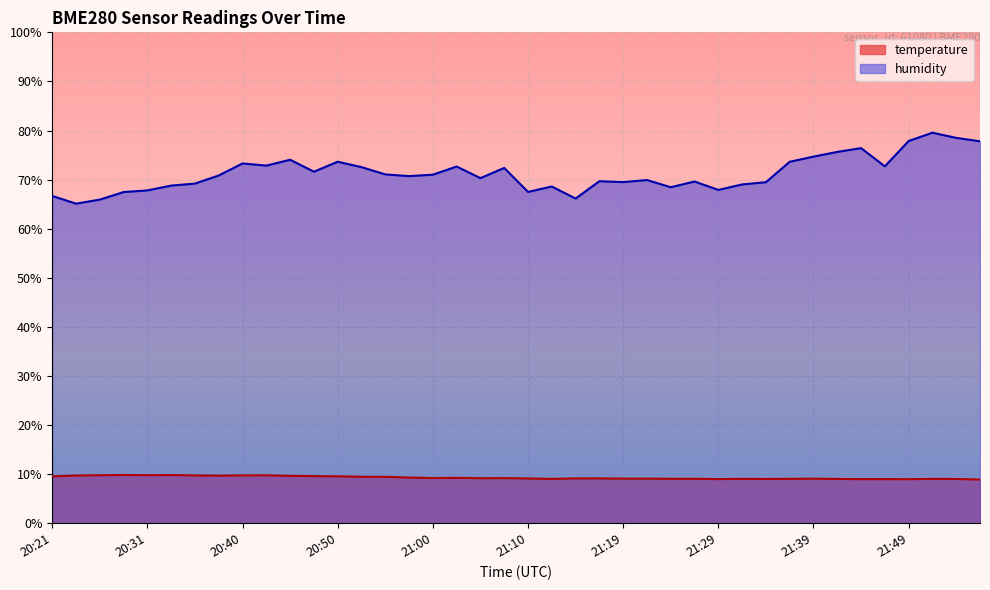

How many distinct data groups are displayed?

2